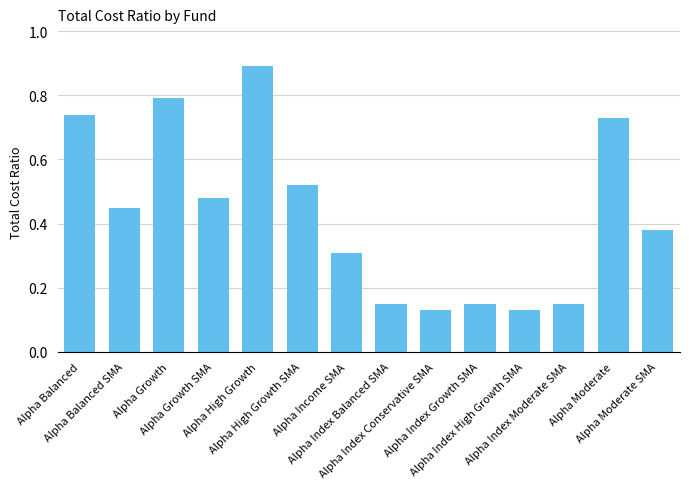

How many distinct data groups are displayed?

1